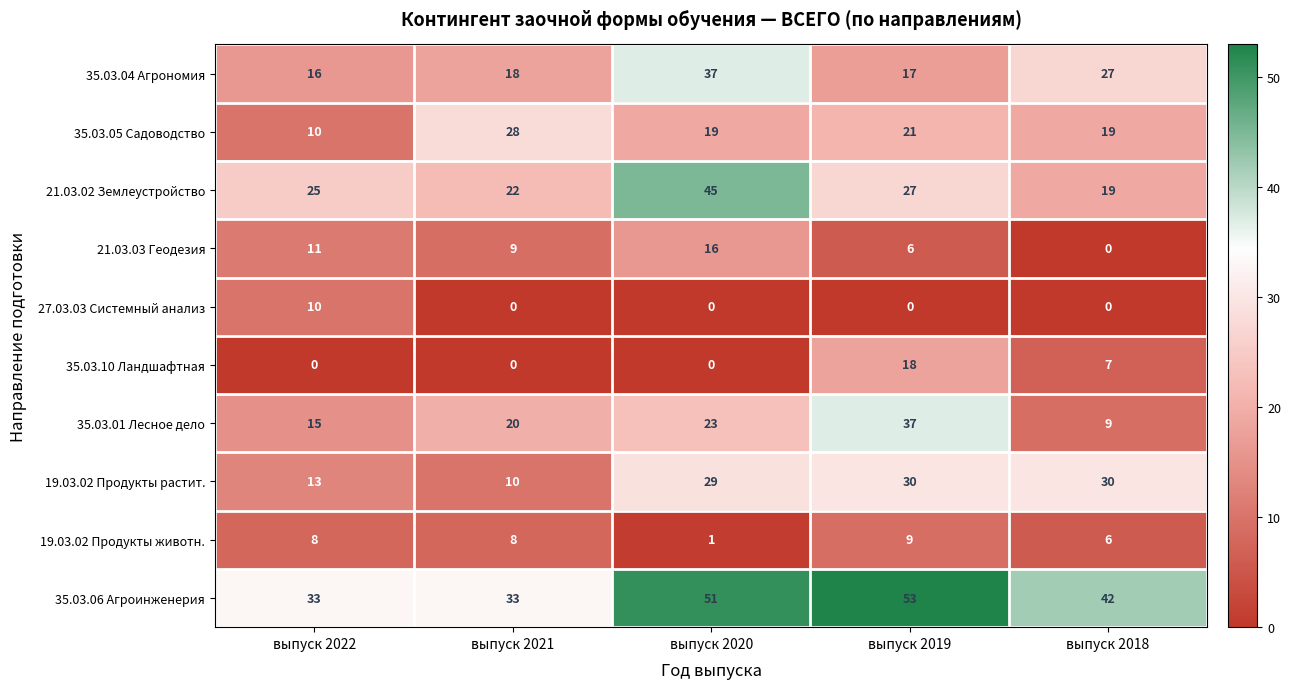

How many data points in 35.03.04 Агрономия are less than 18?

2